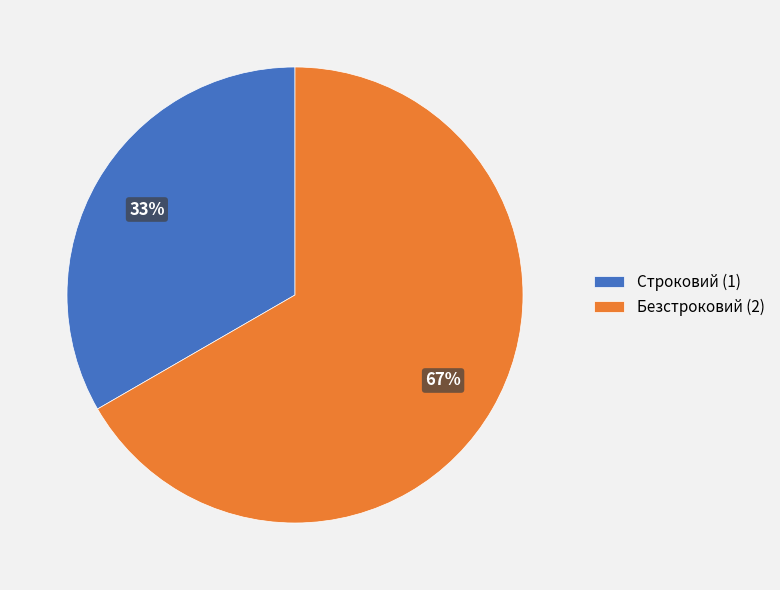

What percentage is the Строковий slice, to the nearest percent?

33%